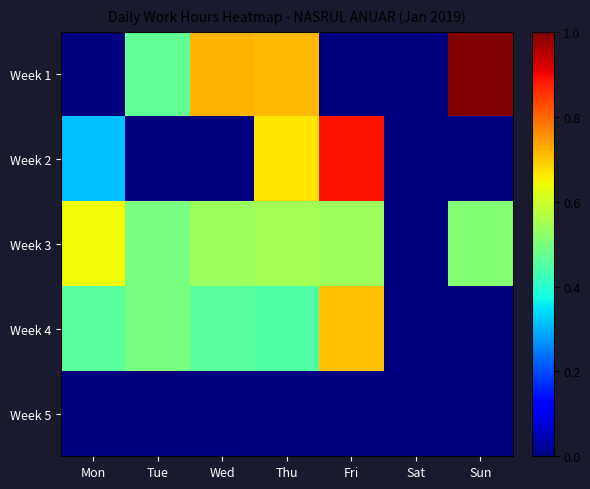

Which has a higher value, Wed or Thu?

Wed